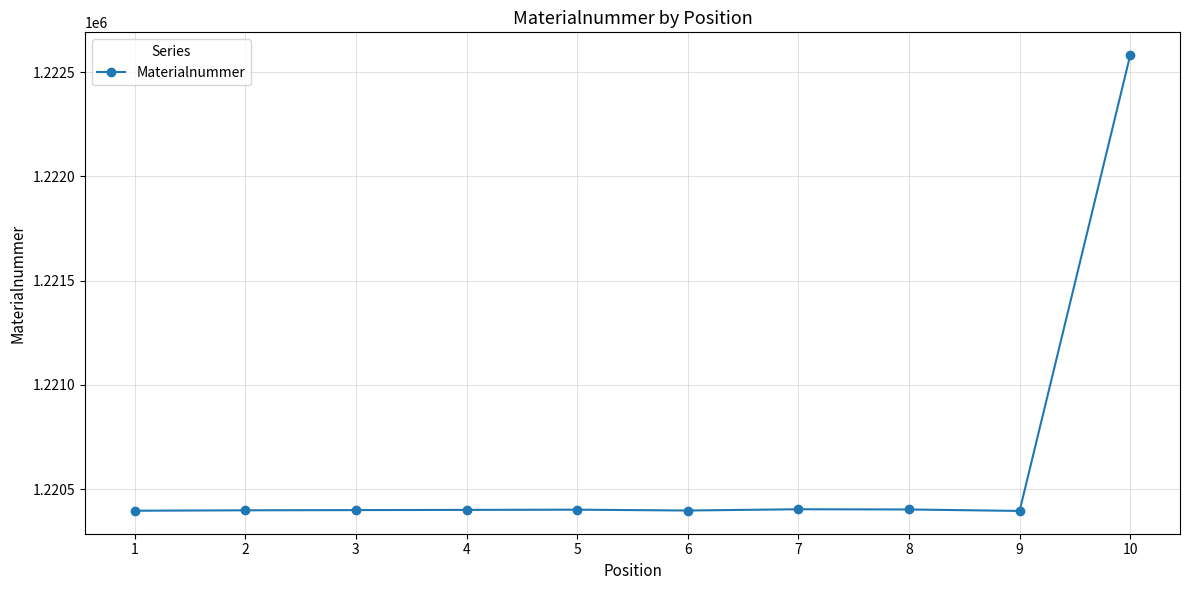

The chart shows a value of 1222581 at 10. True or false?

True